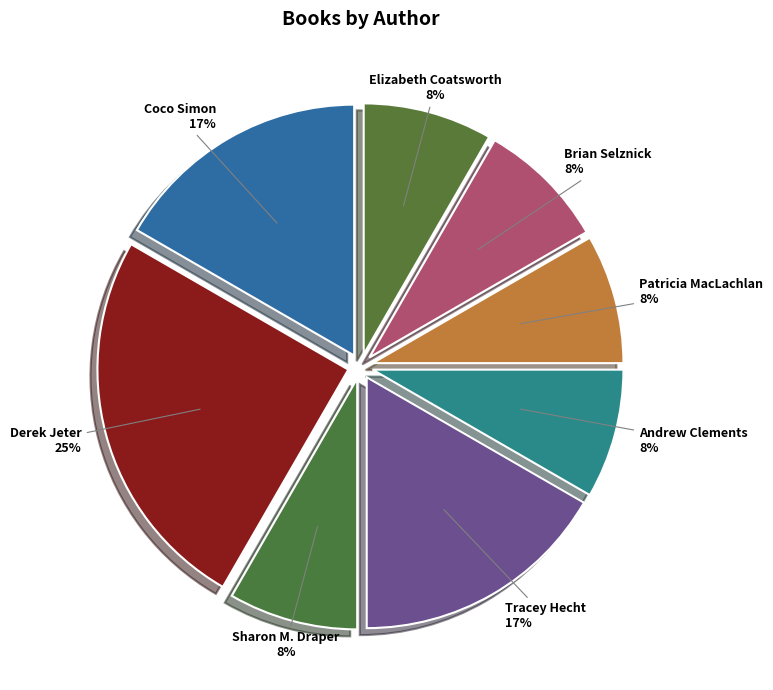

Is the sum of Sharon M. Draper and Tracey Hecht greater than half?

No